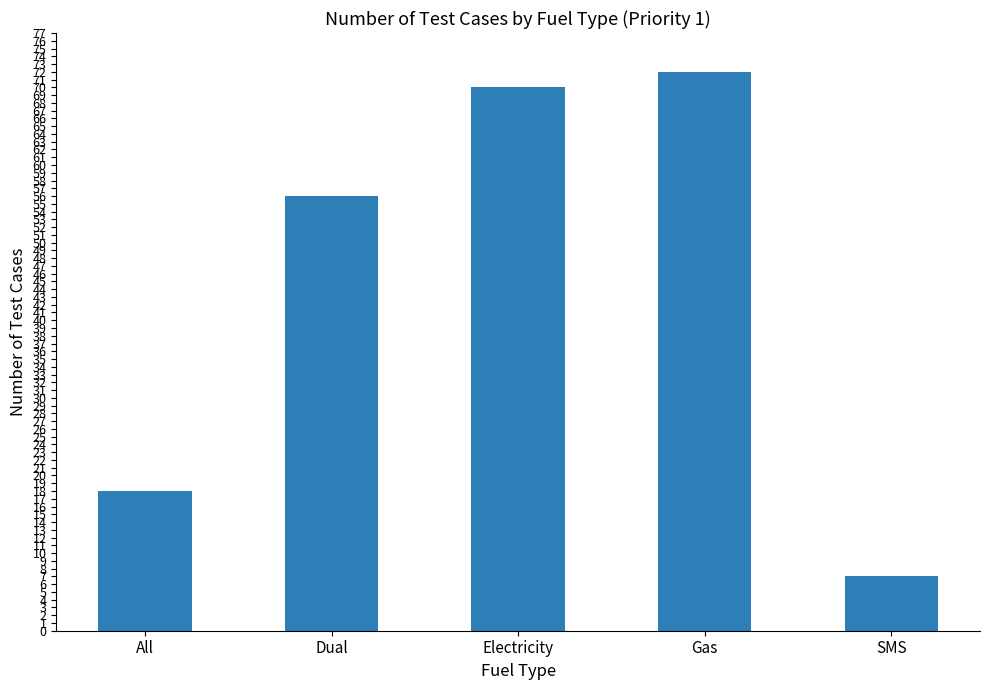

What value does the data have at Electricity, to the nearest 5?

70